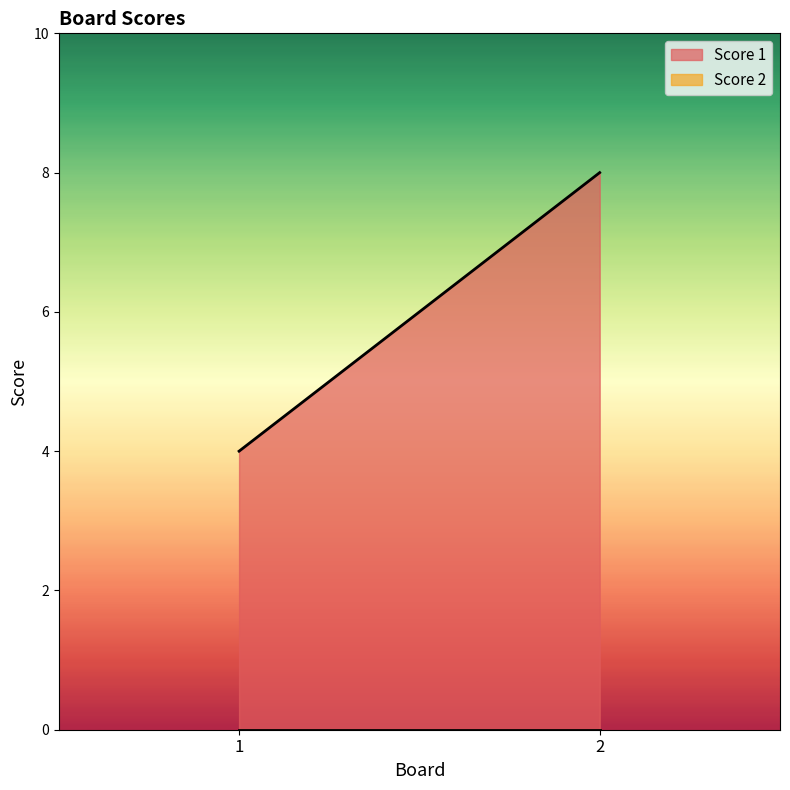

List the labels in order of Score 1 value, largest first.

2, 1